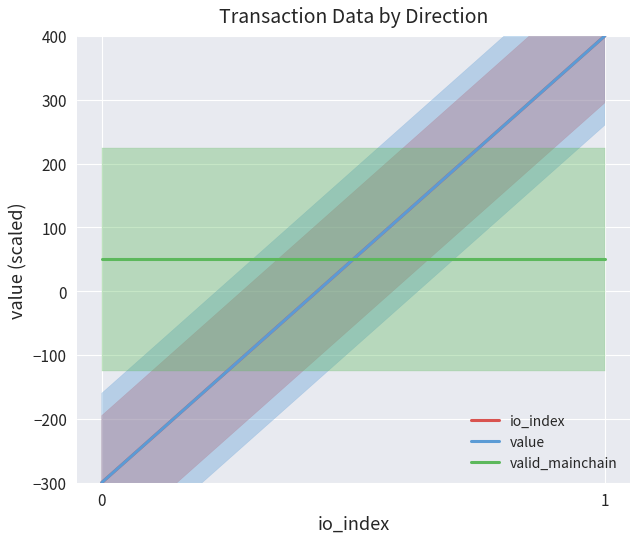

What is the value of the valid_mainchain point at the 2nd from the left?

50